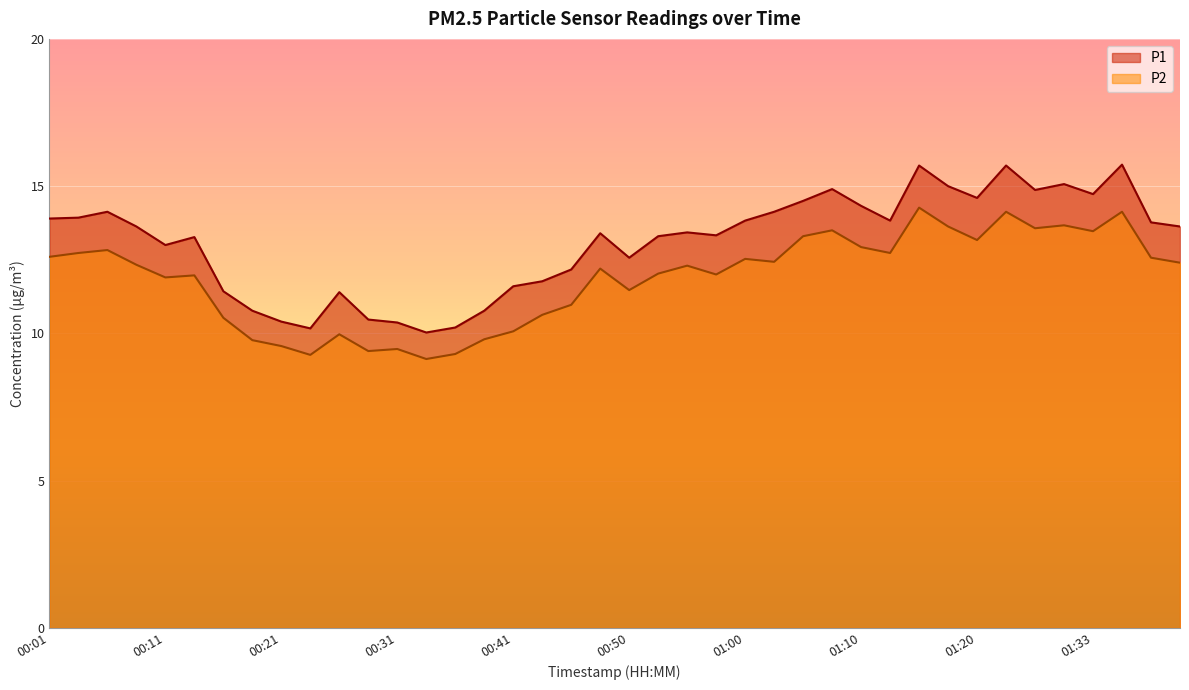

Is it true that P2 equals 21.0 at 00:09?

False